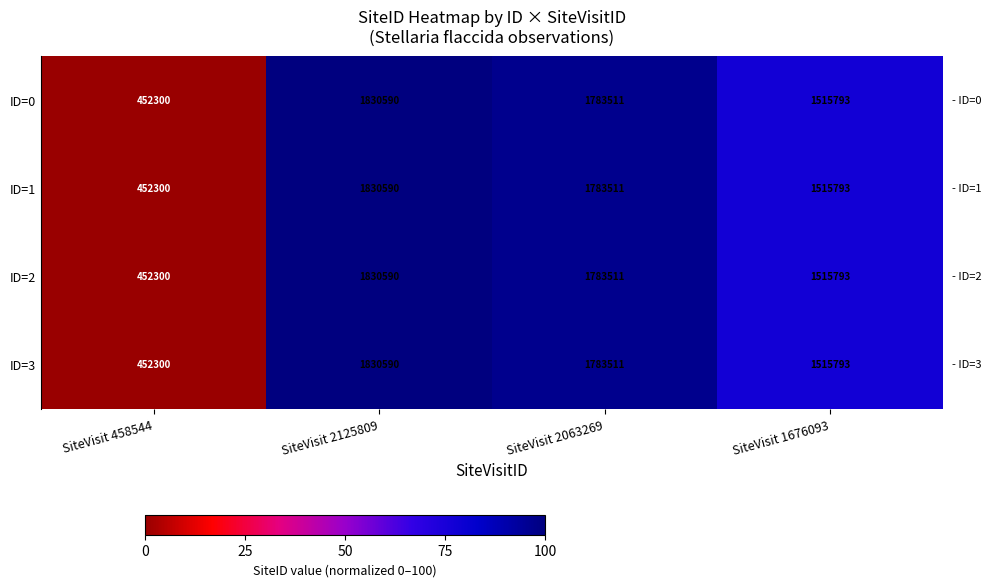

What is the maximum value shown in the chart?

1830590